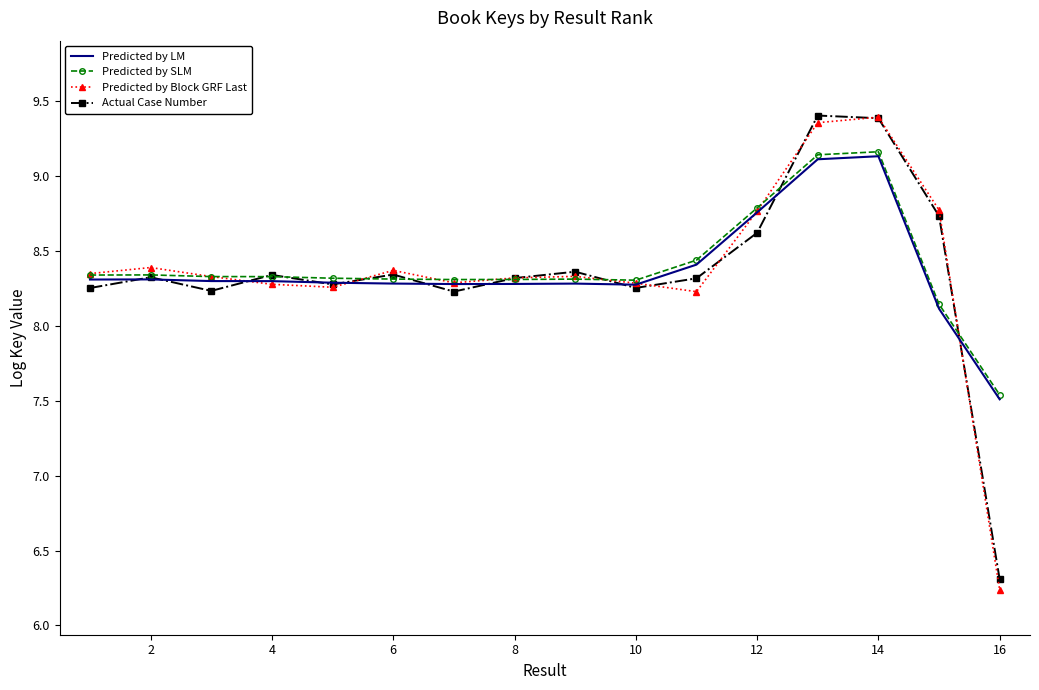

What is the value of the Predicted by Block GRF Last point at the 5th from the left?

8.3